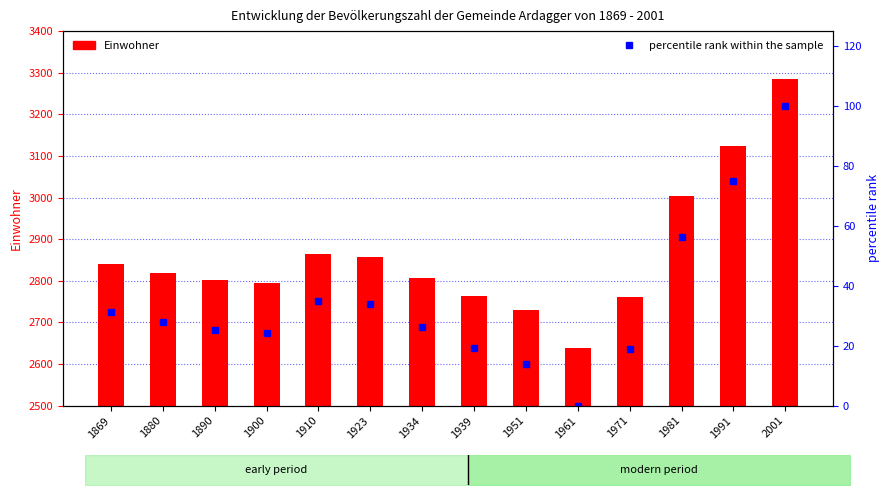

The value of Einwohner at 1910 is 2864.0. True or false?

True